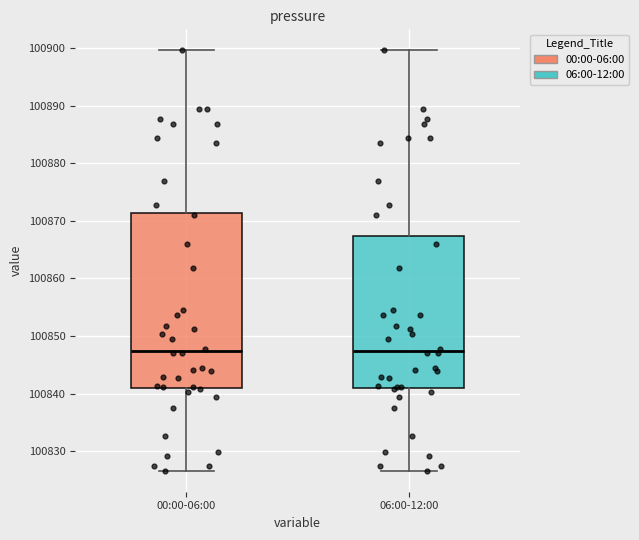

Reading left to right, read every box against the y-axis: the position of its median line, the range the box covers, and the ends of its whiskers. The values are not printed on the chart, so give them approximately, as read against the axis.

00:00-06:00: median 100847, box 100841 to 100871, whiskers 100827 to 100900
06:00-12:00: median 100847, box 100841 to 100867, whiskers 100827 to 100900